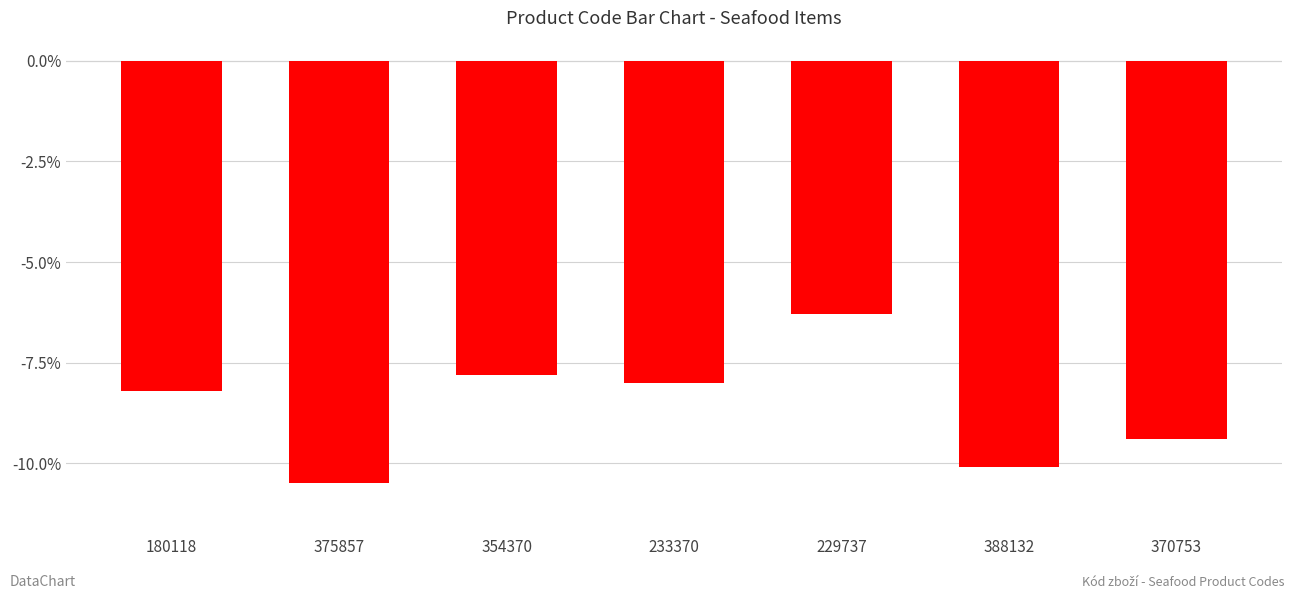

Is it true that the value at 375857 is -6.1?

False